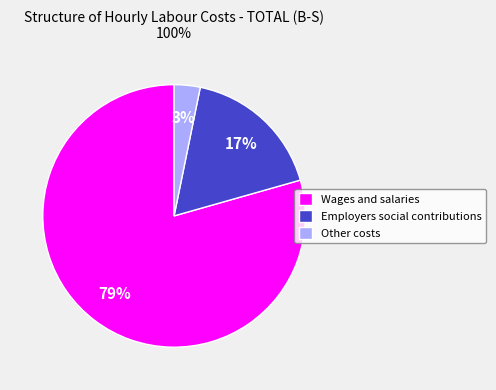

Which has a higher value, Wages and salaries or Other costs?

Wages and salaries